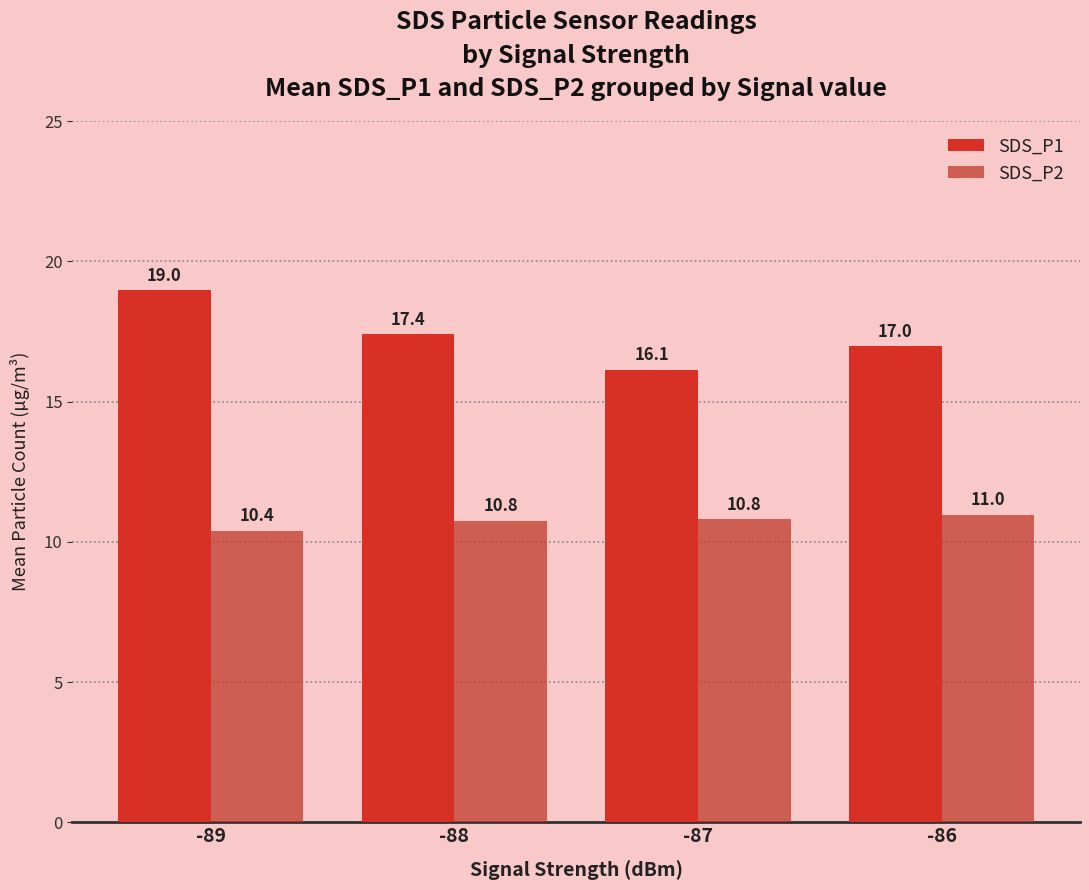

What is the value of the SDS_P2 bar at the 2nd from the left?

10.8